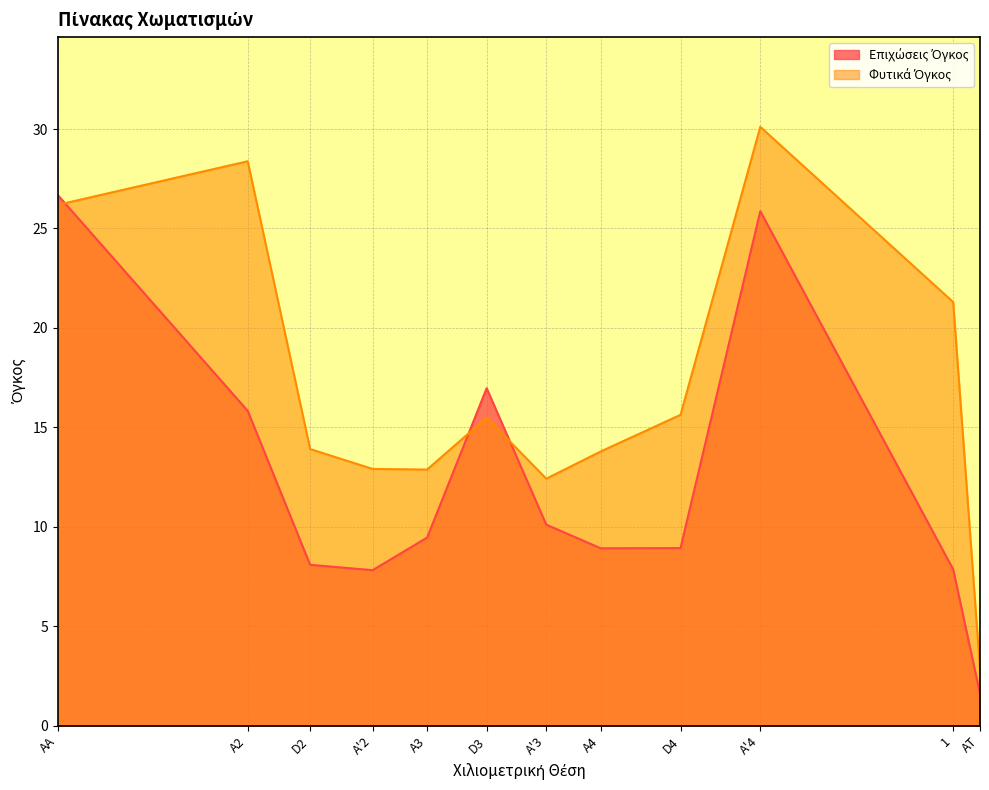

List the series in order of their peak value, lowest first.

Επιχώσεις Όγκος, Φυτικά Όγκος